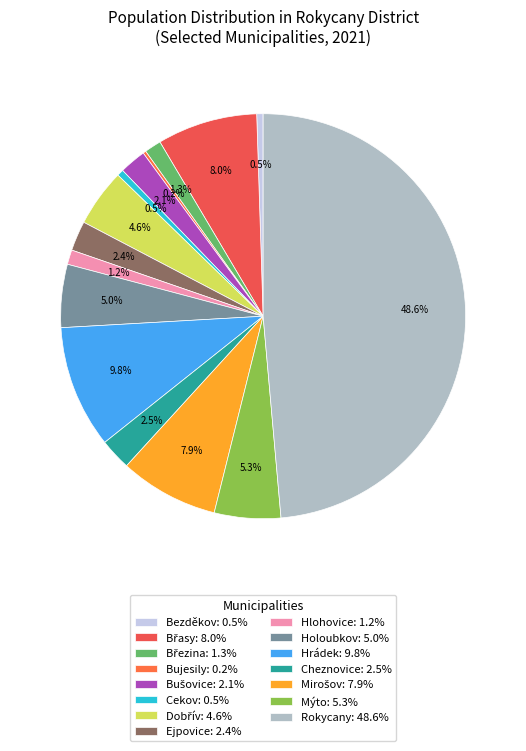

Which has a higher value, Rokycany or Hrádek?

Rokycany